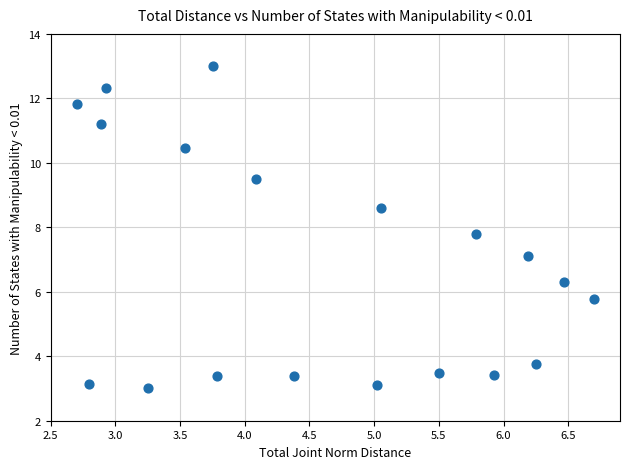

What Y value in the scatter plot is closest to 8?

7.8